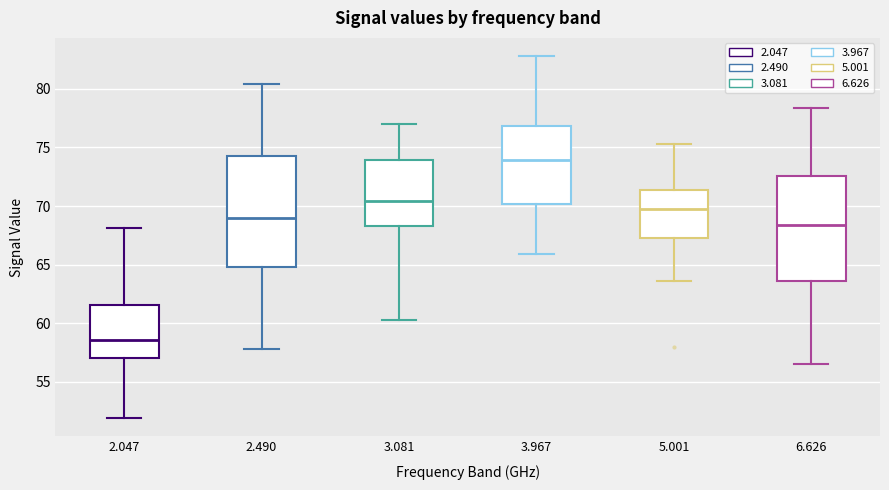

Which box's median line is the highest?

3.967